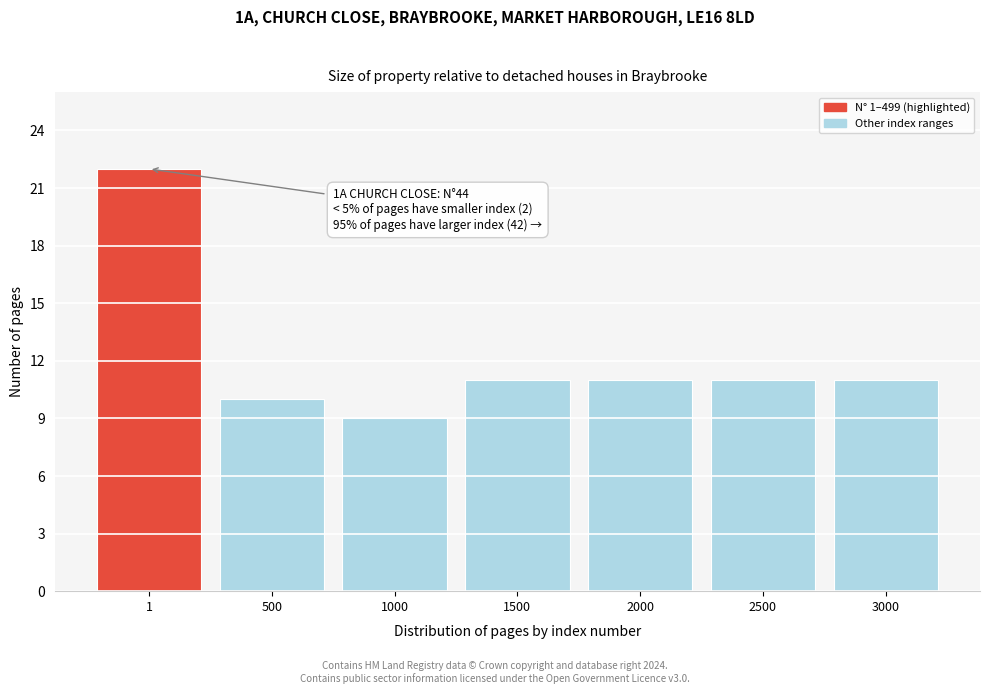

Reading left to right, transcribe all the data shown in this chart.

22	10	9	11	11	11	11